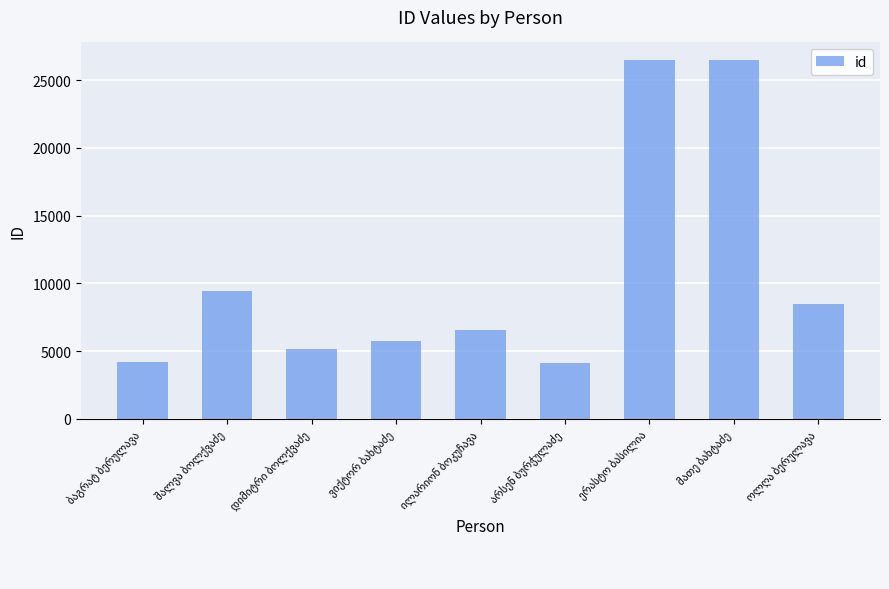

How many categories are shown in the chart?

9